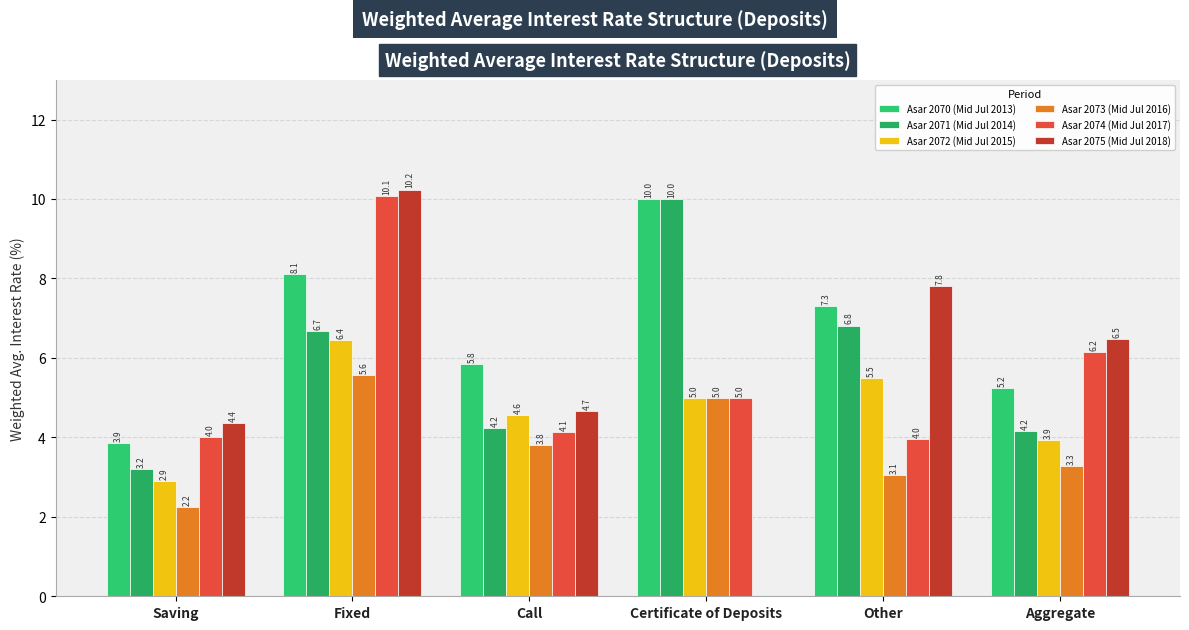

How many values in Asar 2075 (Mid Jul 2018) are above zero?

5